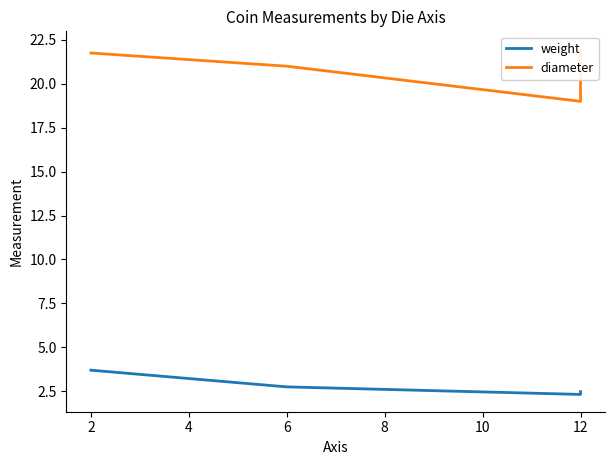

Rank the series at 6 from highest to lowest value.

diameter, weight